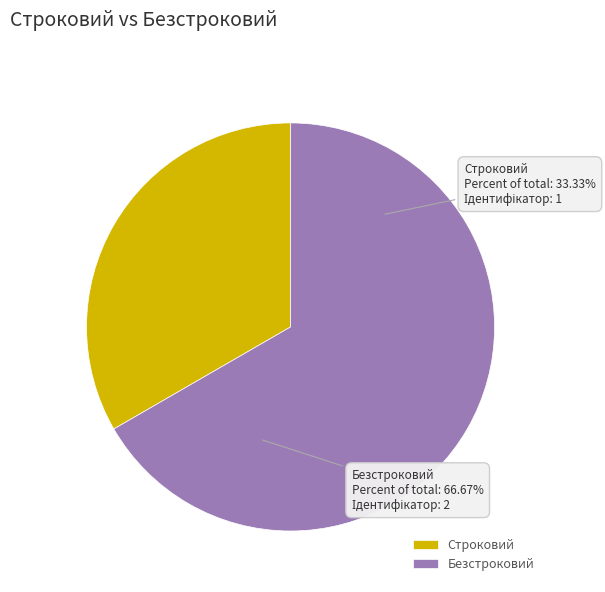

To the nearest percent, what is the combined percentage of Безстроковий and Строковий?

100%